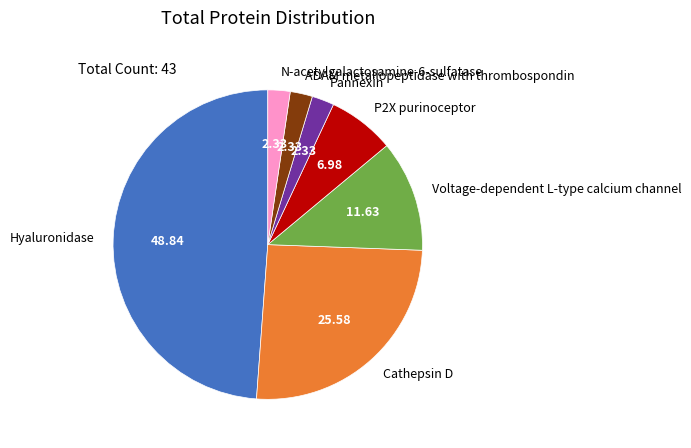

Between Voltage-dependent L-type calcium channel and Hyaluronidase, which is larger?

Hyaluronidase